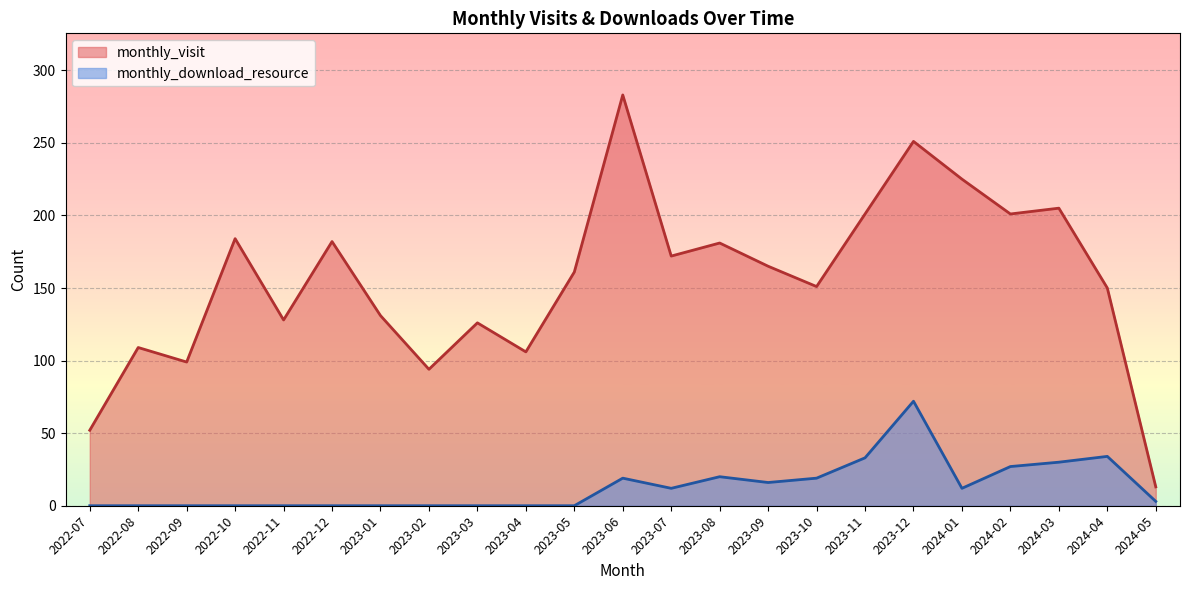

Rank the categories by monthly_visit value from lowest to highest.

2024-05, 2022-07, 2023-02, 2022-09, 2023-04, 2022-08, 2023-03, 2022-11, 2023-01, 2024-04, 2023-10, 2023-05, 2023-09, 2023-07, 2023-08, 2022-12, 2022-10, 2023-11, 2024-02, 2024-03, 2024-01, 2023-12, 2023-06